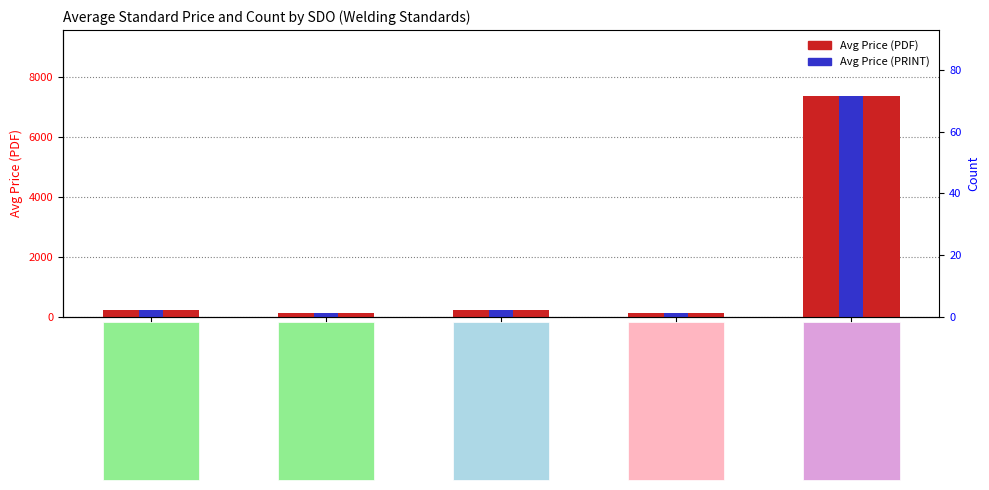

What is the sum of the Avg Price (PRINT) values at BSI and ISO?

324.5